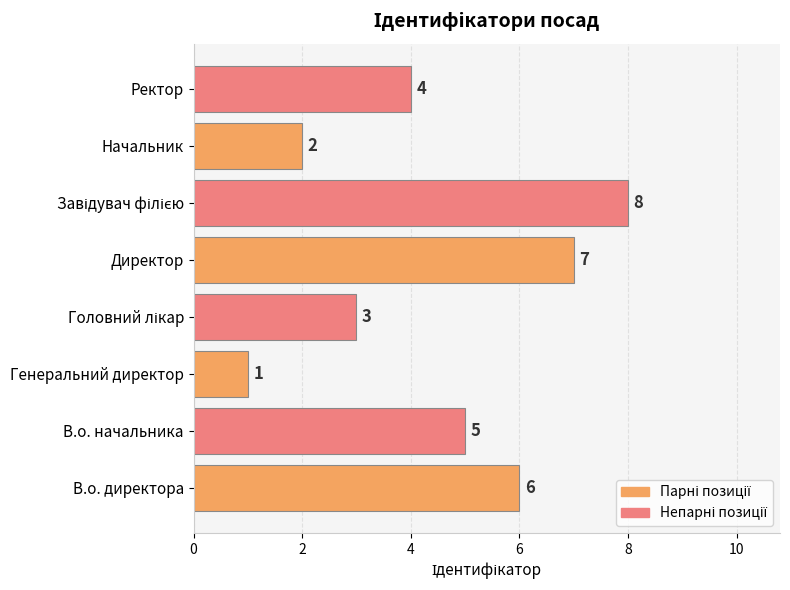

What is the ratio of the value at Генеральний директор to the value at Начальник?

0.5